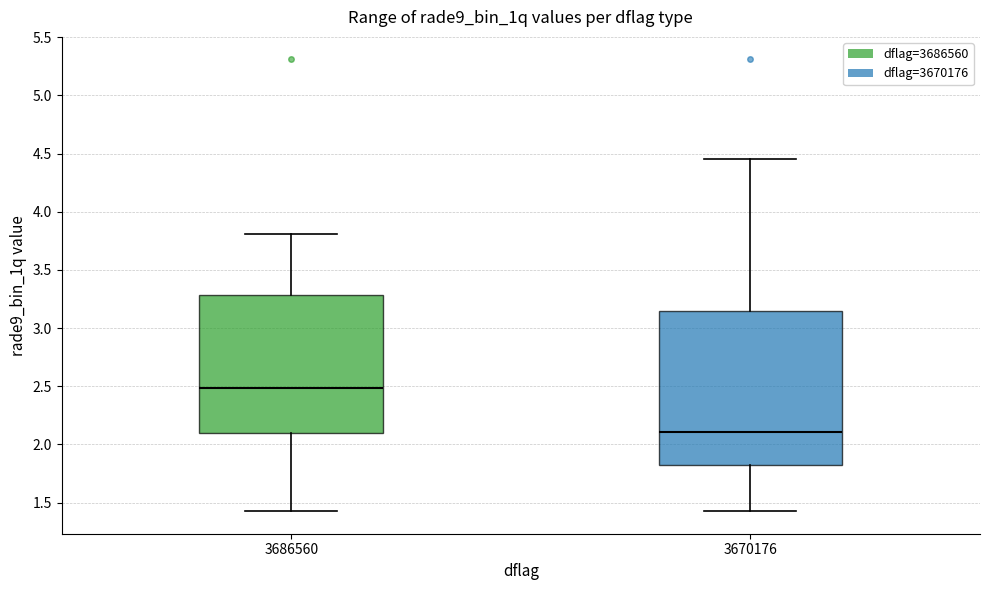

Where does the lower whisker of the box at x = 3686560 end on the y-axis? The values are not printed on the chart, so give them approximately, as read against the axis.

1.45